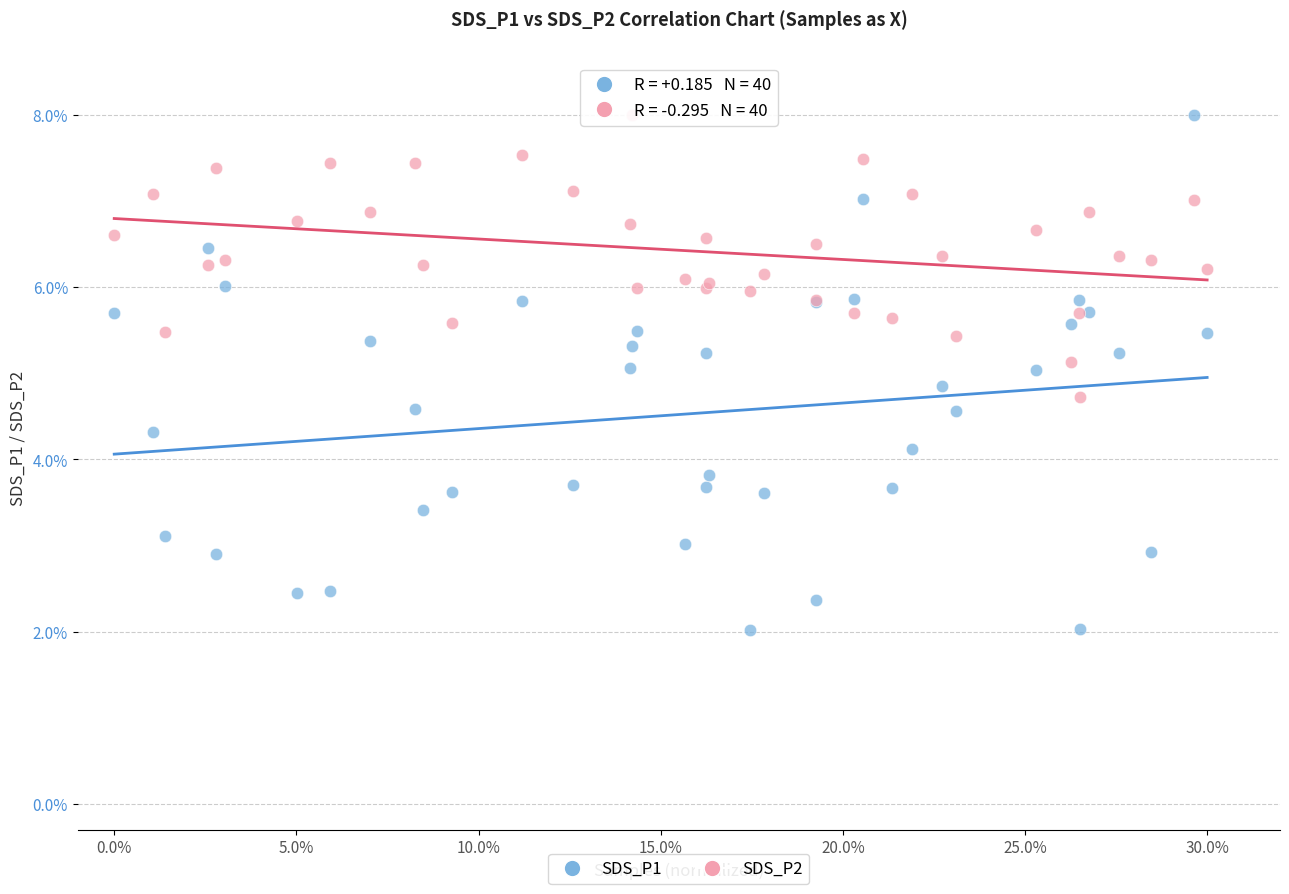

Which series has the widest spread of Y values?

SDS_P1